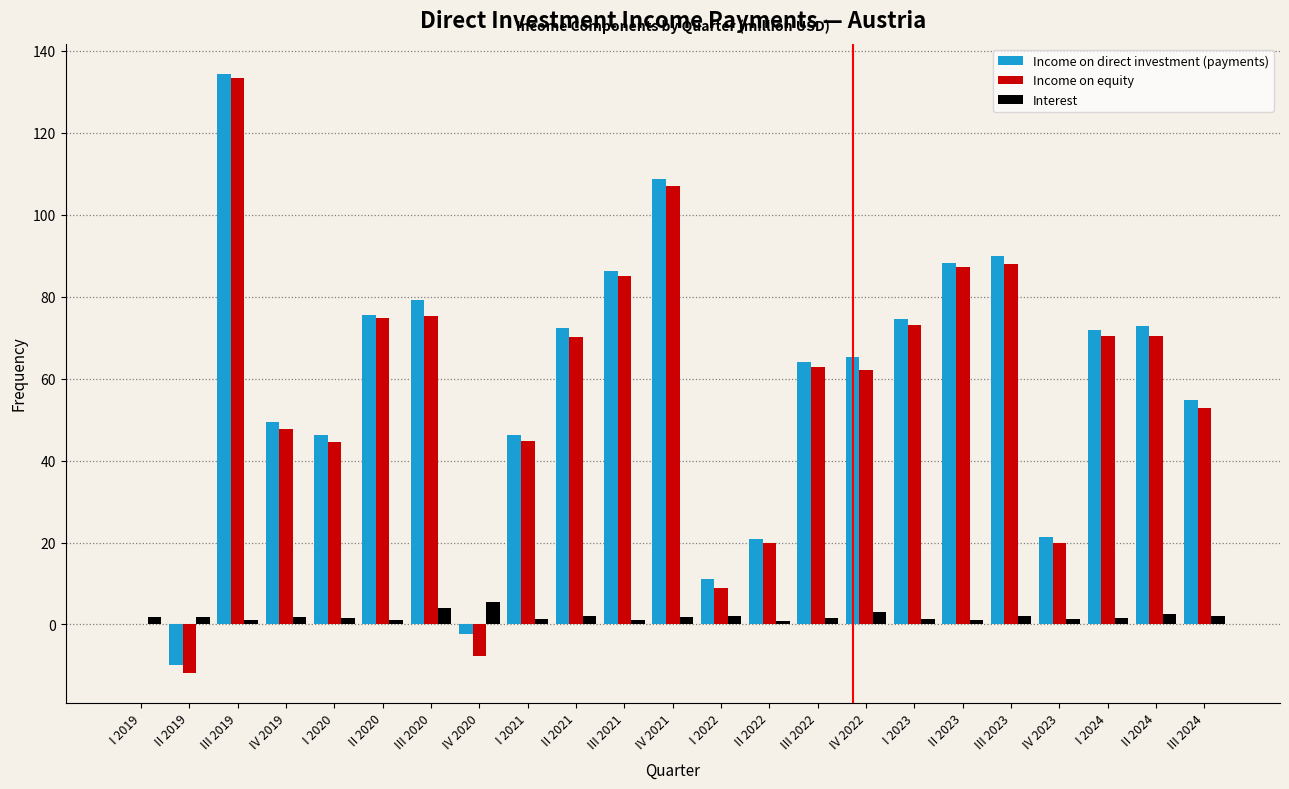

Is the value of Interest at IV 2020 greater than the value of Income on direct investment (payments) at IV 2020?

Yes